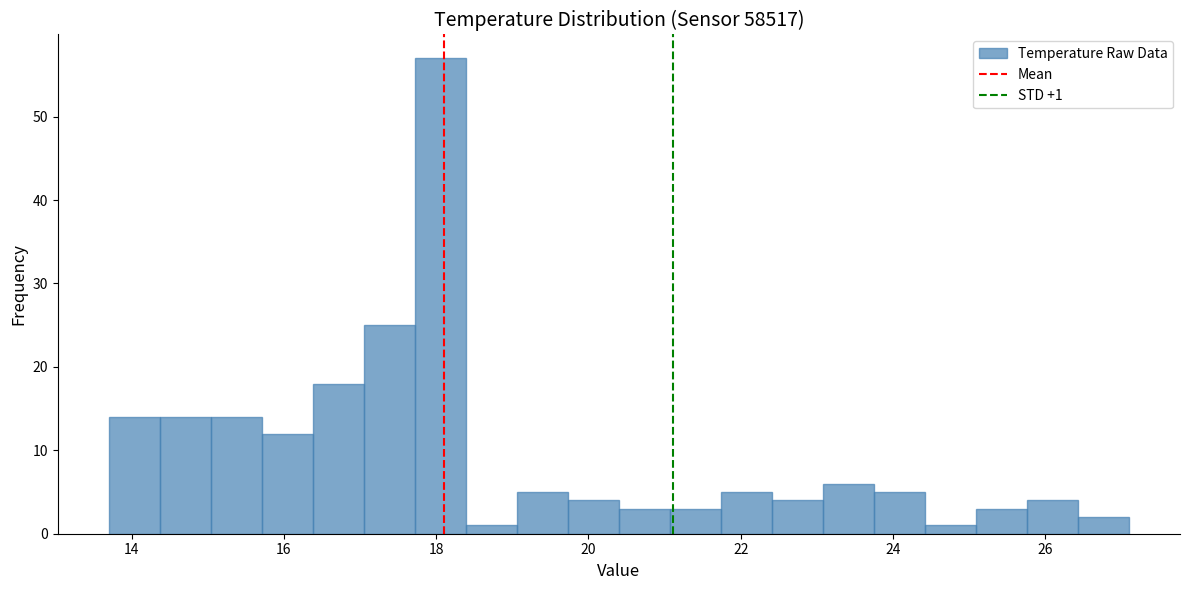

Around what value on the x-axis is the tallest bar? Give the approximate position of its centre, as read against the axis.

18.0